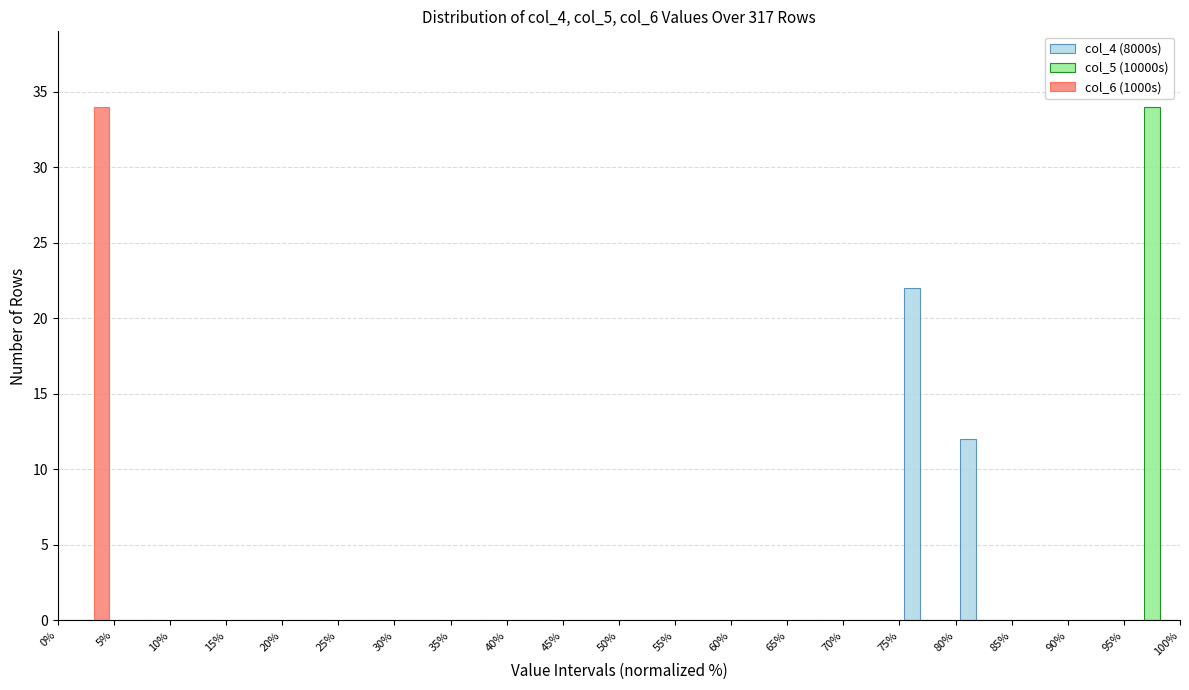

Reading left to right, list every range on the x-axis with the height of the bar of each series over it. The values are not printed on the chart, so give them approximately, as read against the axis.

0% to 5%: col_4 (8000s)=0	col_5 (10000s)=0	col_6 (1000s)=34
5% to 10%: col_4 (8000s)=0	col_5 (10000s)=0	col_6 (1000s)=0
10% to 15%: col_4 (8000s)=0	col_5 (10000s)=0	col_6 (1000s)=0
15% to 20%: col_4 (8000s)=0	col_5 (10000s)=0	col_6 (1000s)=0
20% to 25%: col_4 (8000s)=0	col_5 (10000s)=0	col_6 (1000s)=0
25% to 30%: col_4 (8000s)=0	col_5 (10000s)=0	col_6 (1000s)=0
30% to 35%: col_4 (8000s)=0	col_5 (10000s)=0	col_6 (1000s)=0
35% to 40%: col_4 (8000s)=0	col_5 (10000s)=0	col_6 (1000s)=0
40% to 45%: col_4 (8000s)=0	col_5 (10000s)=0	col_6 (1000s)=0
45% to 50%: col_4 (8000s)=0	col_5 (10000s)=0	col_6 (1000s)=0
50% to 55%: col_4 (8000s)=0	col_5 (10000s)=0	col_6 (1000s)=0
55% to 60%: col_4 (8000s)=0	col_5 (10000s)=0	col_6 (1000s)=0
60% to 65%: col_4 (8000s)=0	col_5 (10000s)=0	col_6 (1000s)=0
65% to 70%: col_4 (8000s)=0	col_5 (10000s)=0	col_6 (1000s)=0
70% to 75%: col_4 (8000s)=0	col_5 (10000s)=0	col_6 (1000s)=0
75% to 80%: col_4 (8000s)=22	col_5 (10000s)=0	col_6 (1000s)=0
80% to 85%: col_4 (8000s)=12	col_5 (10000s)=0	col_6 (1000s)=0
85% to 90%: col_4 (8000s)=0	col_5 (10000s)=0	col_6 (1000s)=0
90% to 95%: col_4 (8000s)=0	col_5 (10000s)=0	col_6 (1000s)=0
95% to 100%: col_4 (8000s)=0	col_5 (10000s)=34	col_6 (1000s)=0